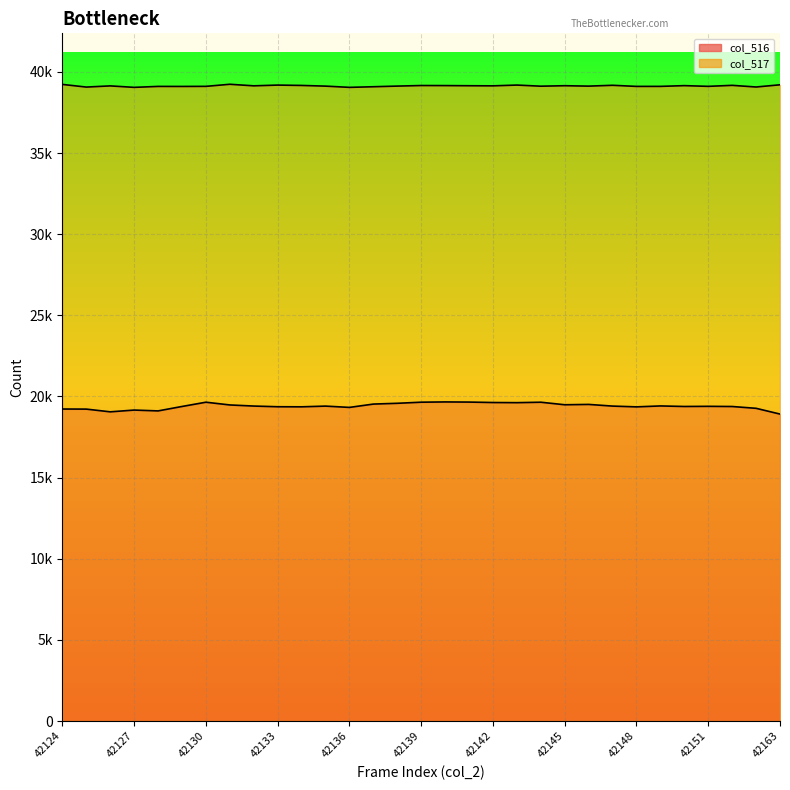

Between 42124 and 42127, which is larger?

42124